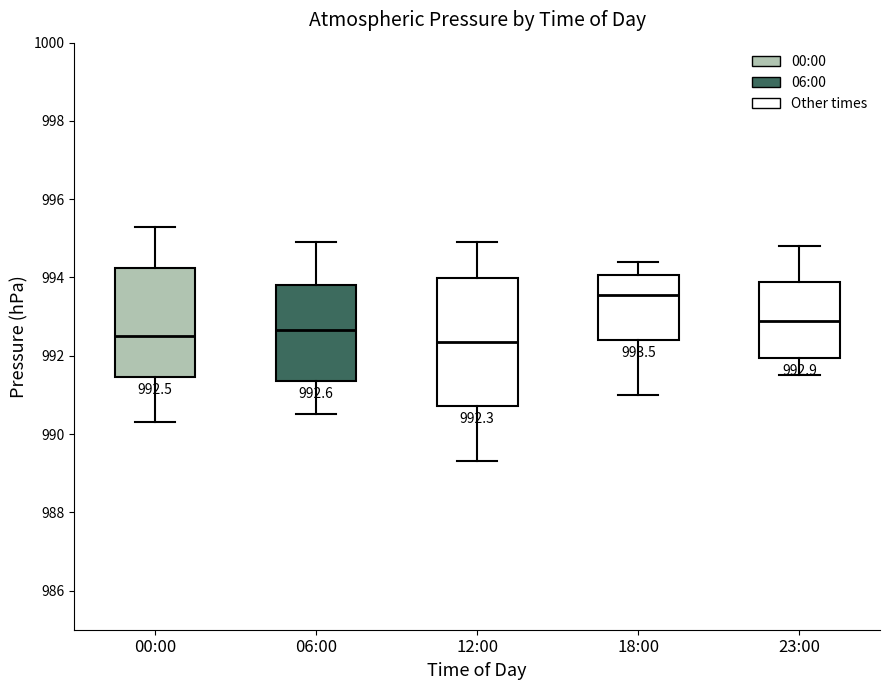

Comparing the boxes themselves (not the whiskers), which one is the tallest?

12:00